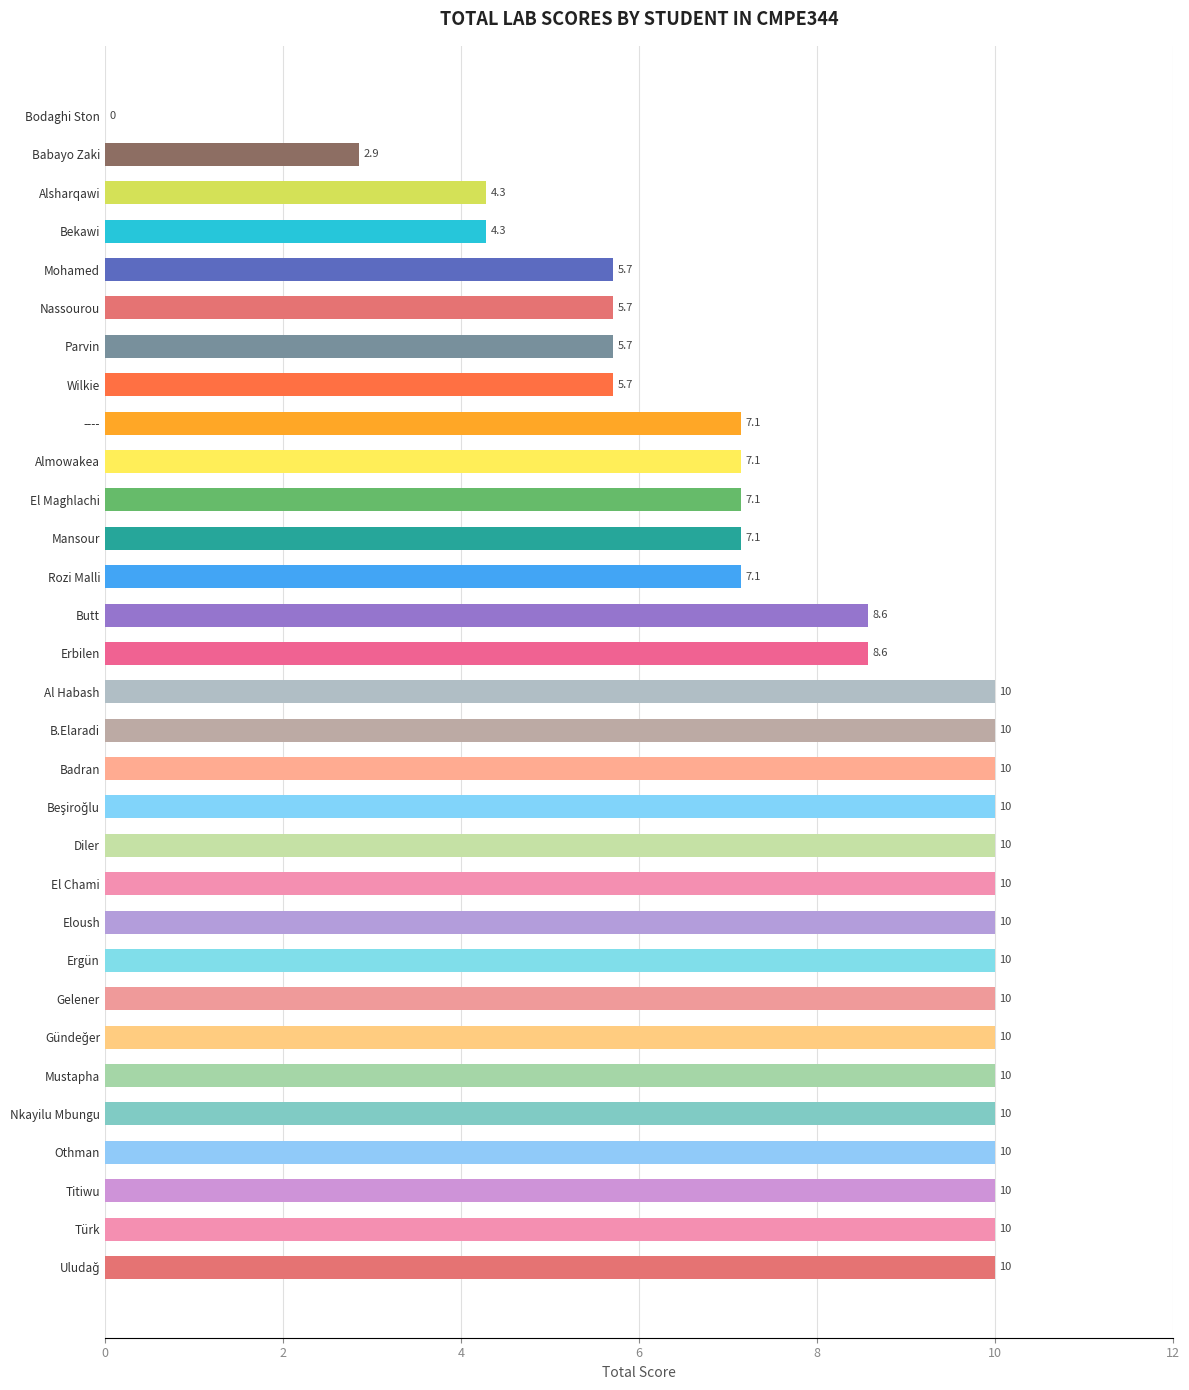

The value at Butt is 15.1. True or false?

False